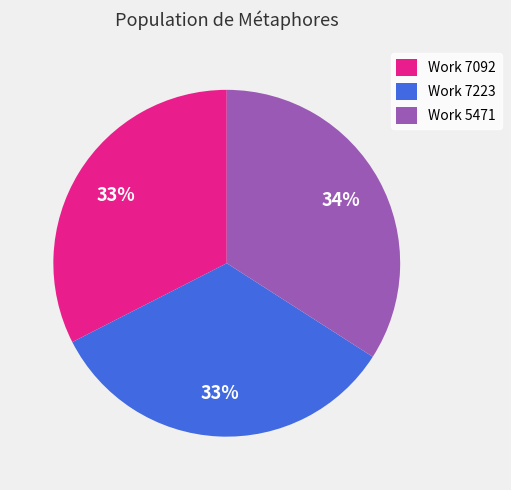

What is the ratio of the value at Work 7223 to the value at Work 7092?

1.0